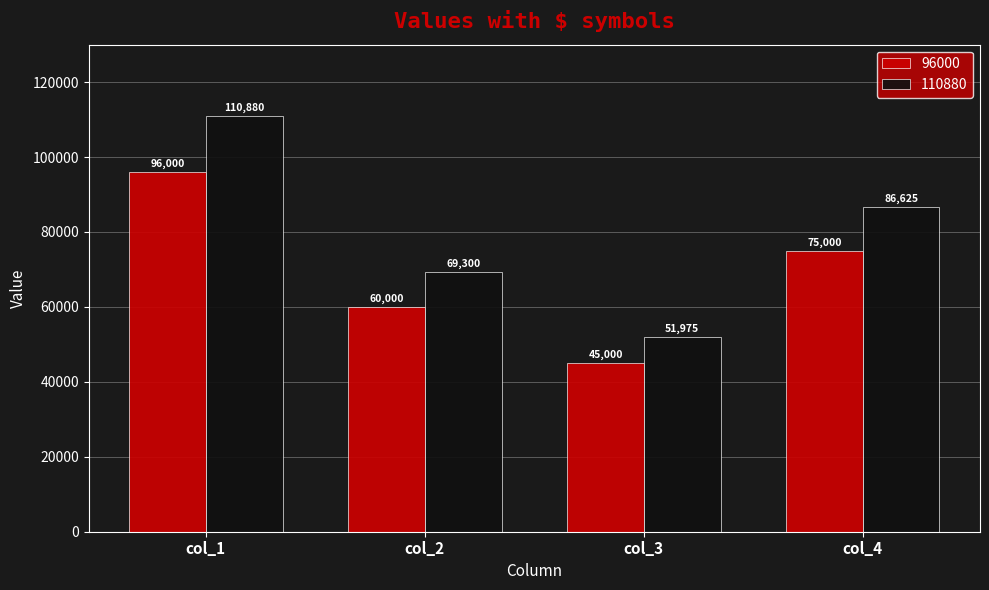

What is the difference between the second highest and minimum values in the 110880 series?

34650